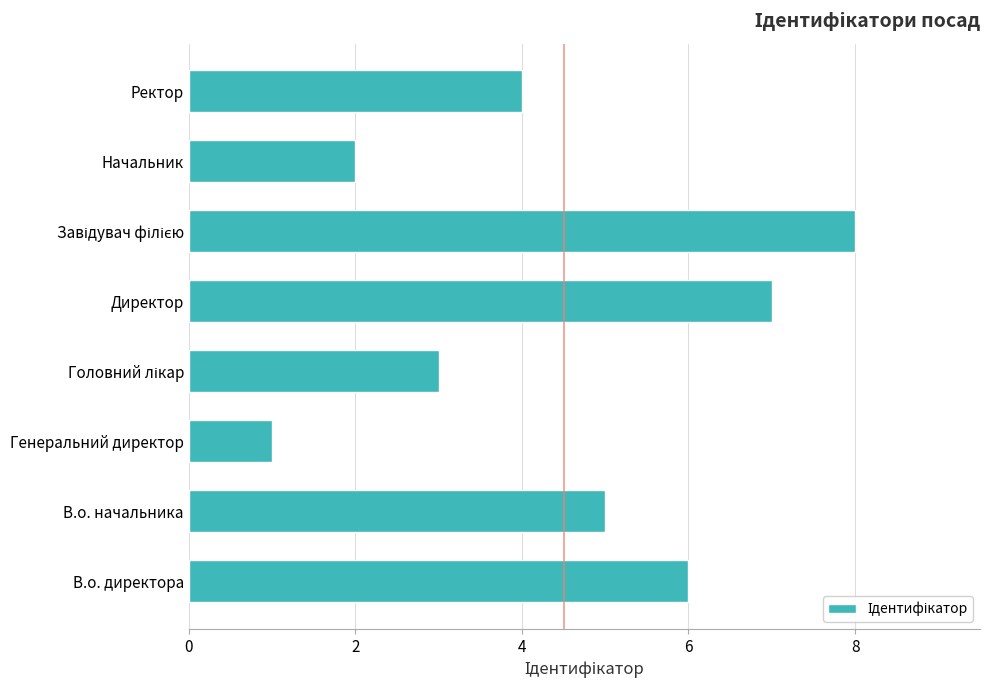

What is the difference between the maximum and minimum values?

7